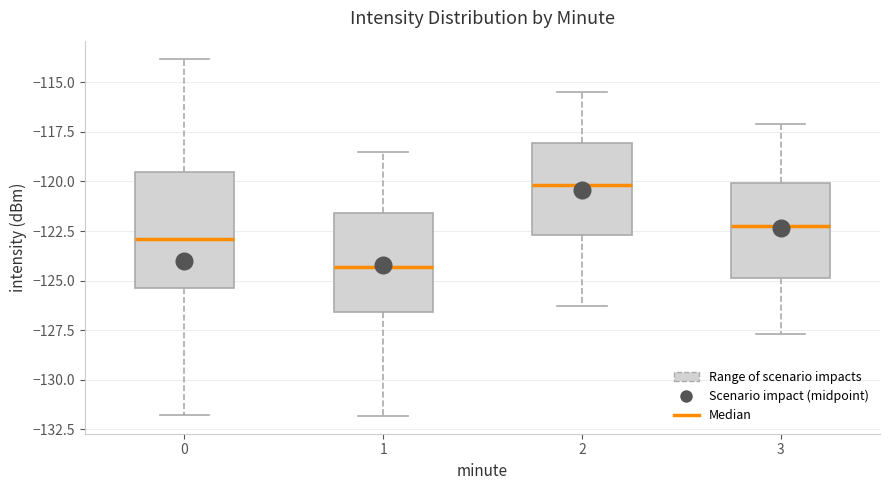

Which box has the lowest median line?

1